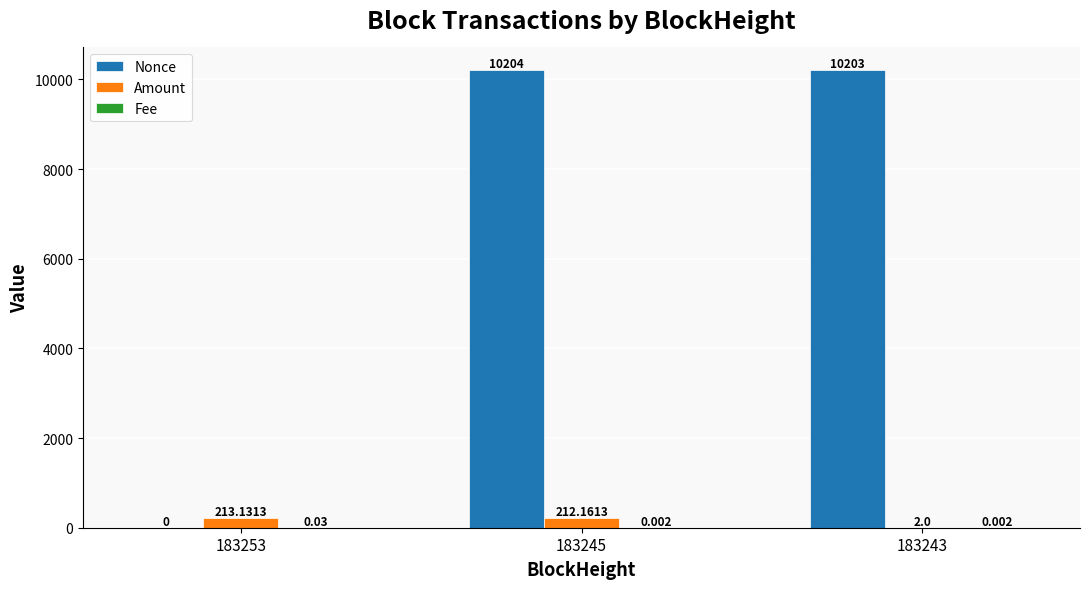

Count the number of categories in the chart.

3